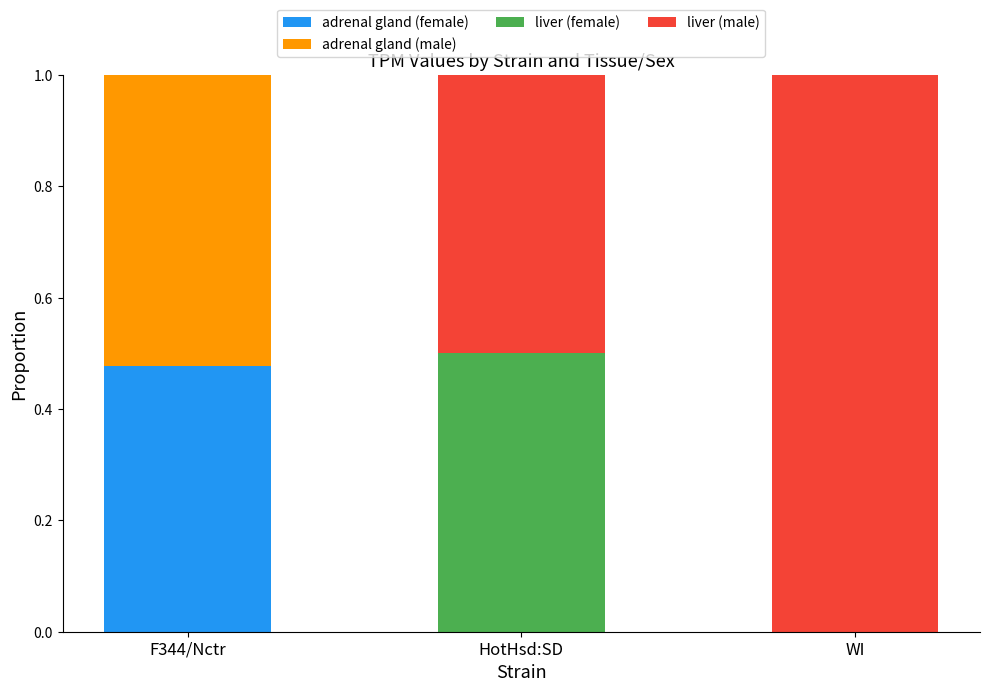

The adrenal gland (female) series shows 0.3 at F344/Nctr. True or false?

False